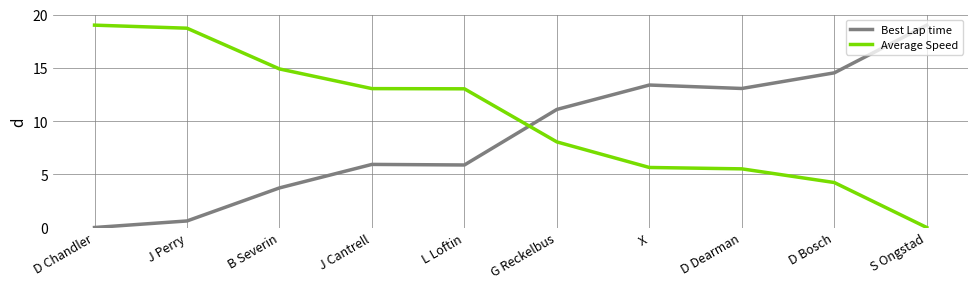

Is it true that Best Lap time equals 13.4 at X?

True